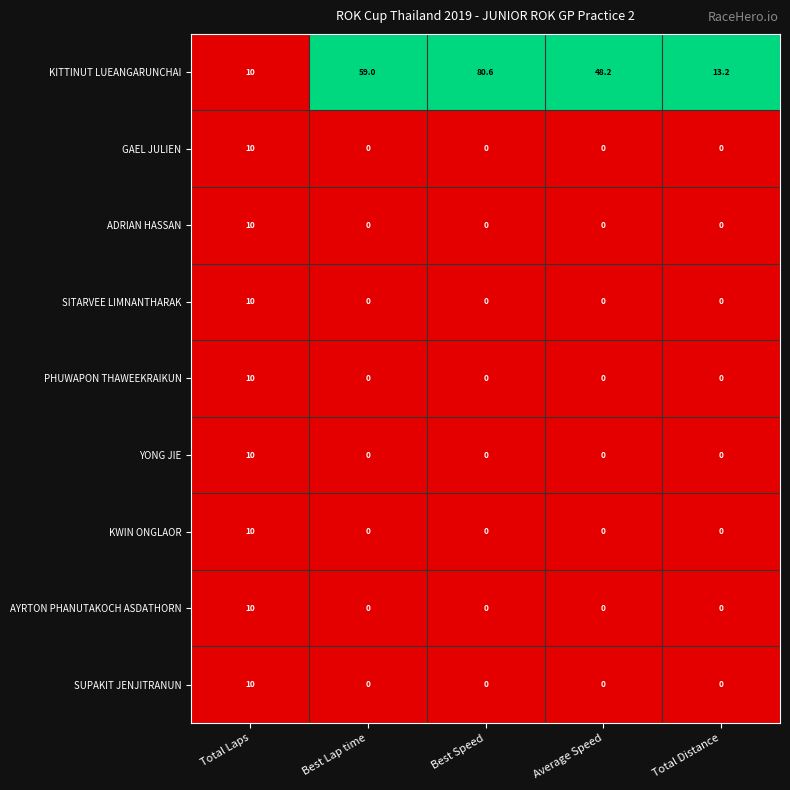

What is the difference between the maximum and minimum values in the GAEL JULIEN series?

10.0